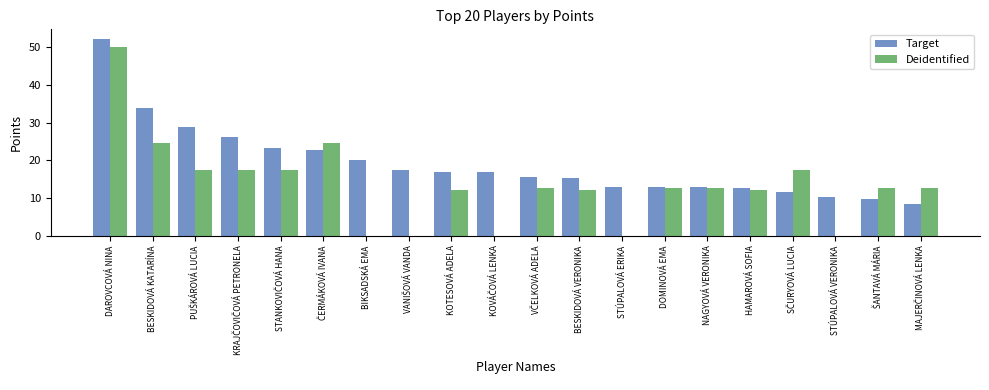

What is the total value across all series at STÚPALOVÁ ERIKA?

12.9